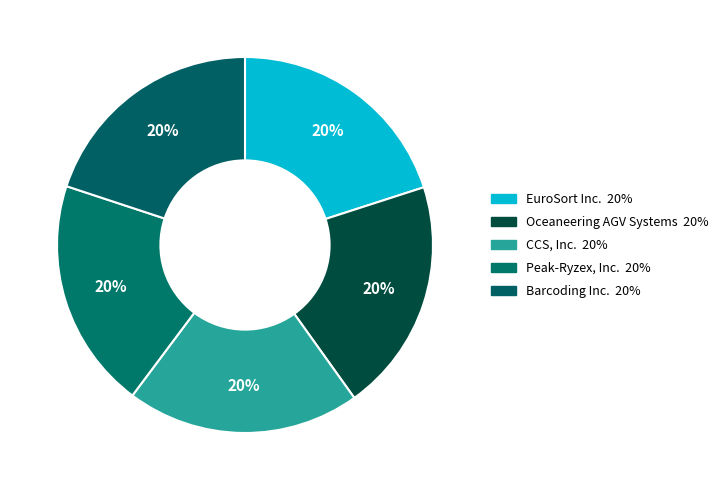

How many segments does this pie chart have?

5